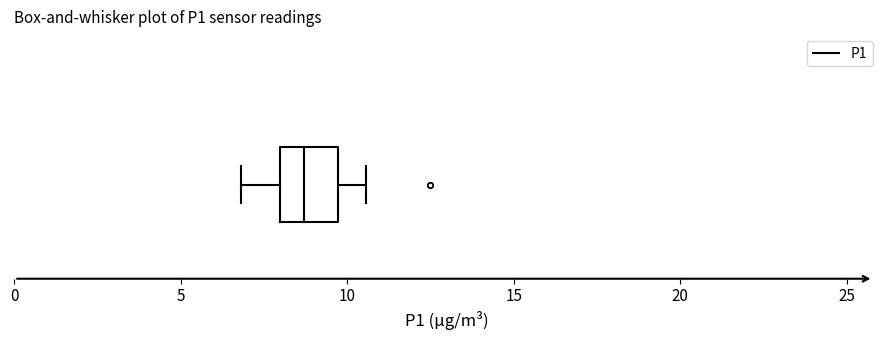

Where does the median line of the box sit on the x-axis? The values are not printed on the chart, so give them approximately, as read against the axis.

8.5